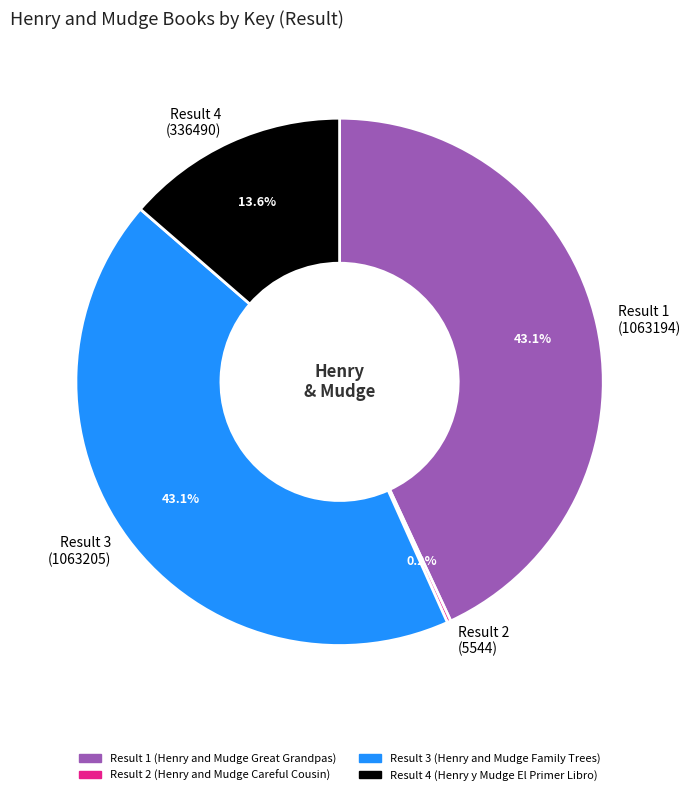

Approximately how many times larger is the value at Result 1 (1063194) compared to Result 4 (336490)?

3.2